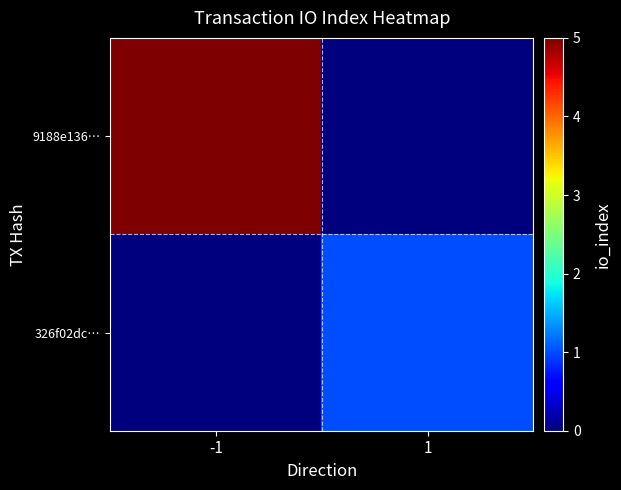

Which series has the widest spread of values?

9188e136…